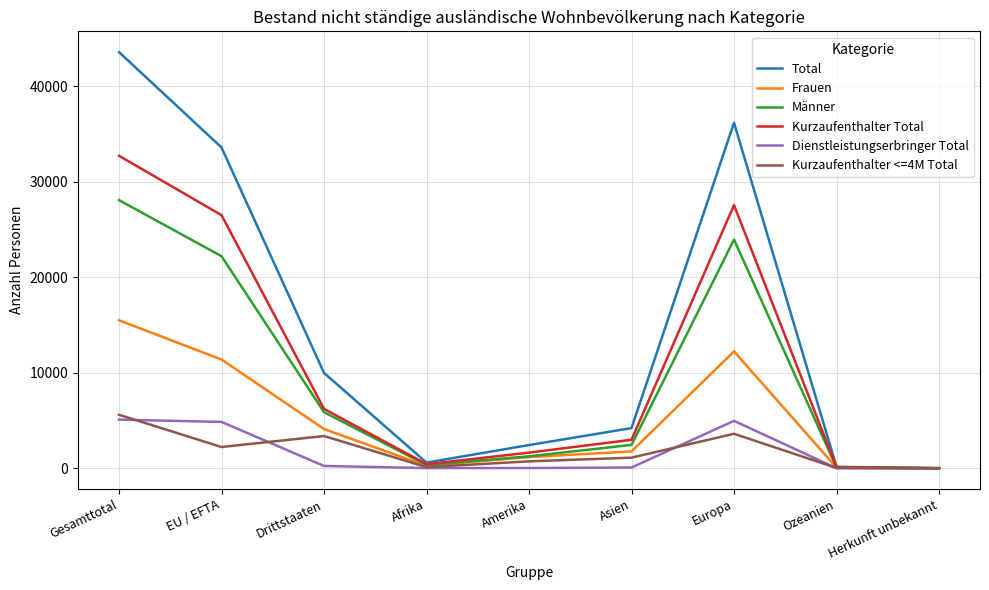

What is the approximate value of Kurzaufenthalter Total at EU / EFTA, to the nearest 50?

26500